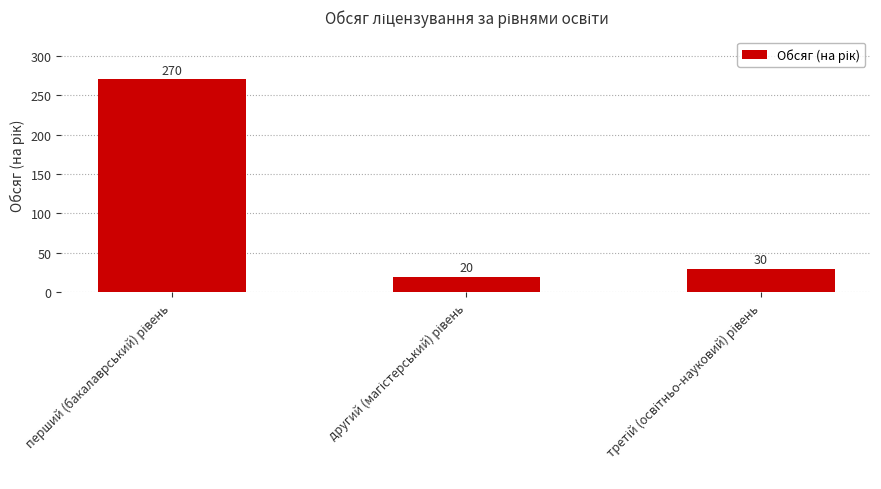

Reading right to left, what are all the values shown in this chart?

30	20	270